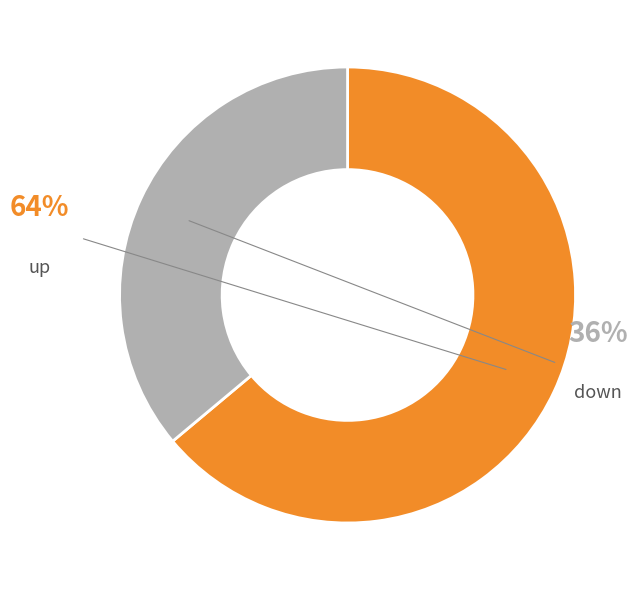

Count the number of slices in the pie.

2